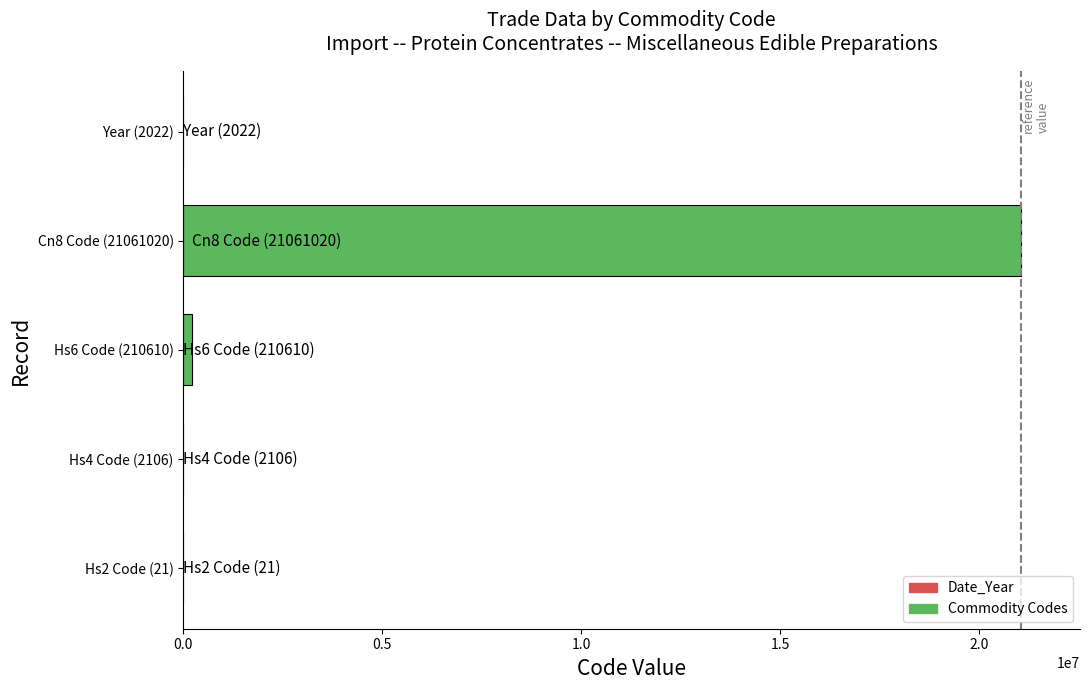

Is it true that the value at Cn8 Code (21061020) is 36099453?

False